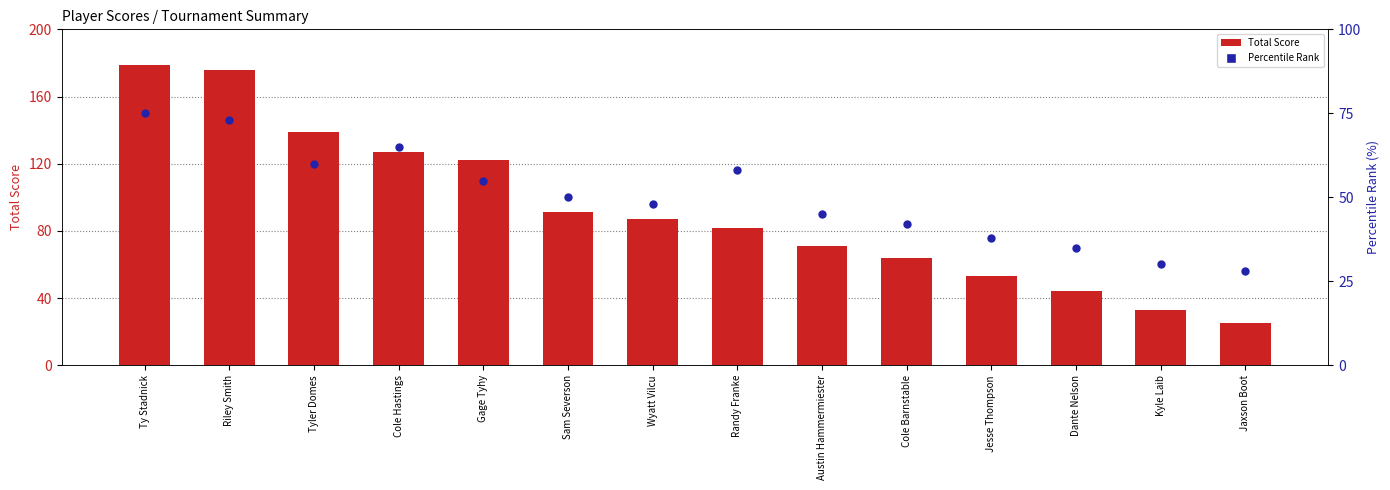

What is the total value across all series at Jaxson Boot?

53